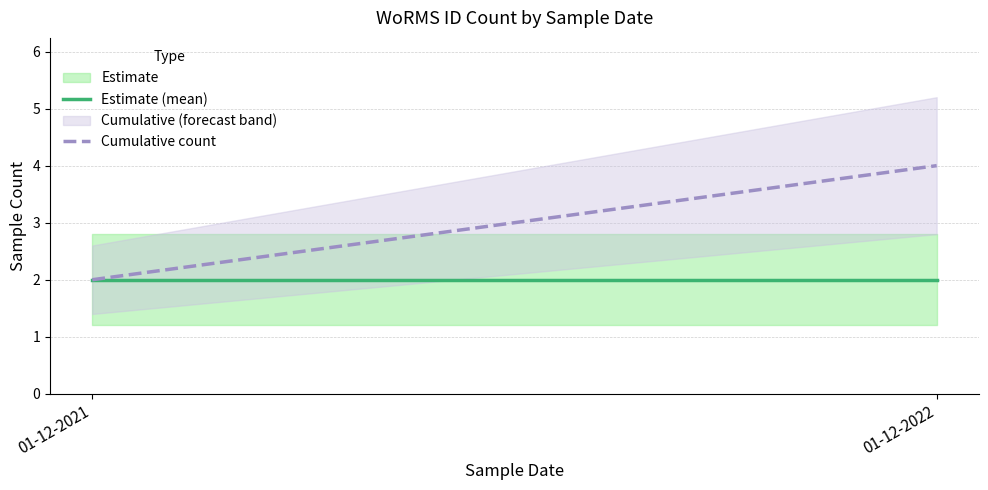

Does the chart have visible grid lines?

Yes